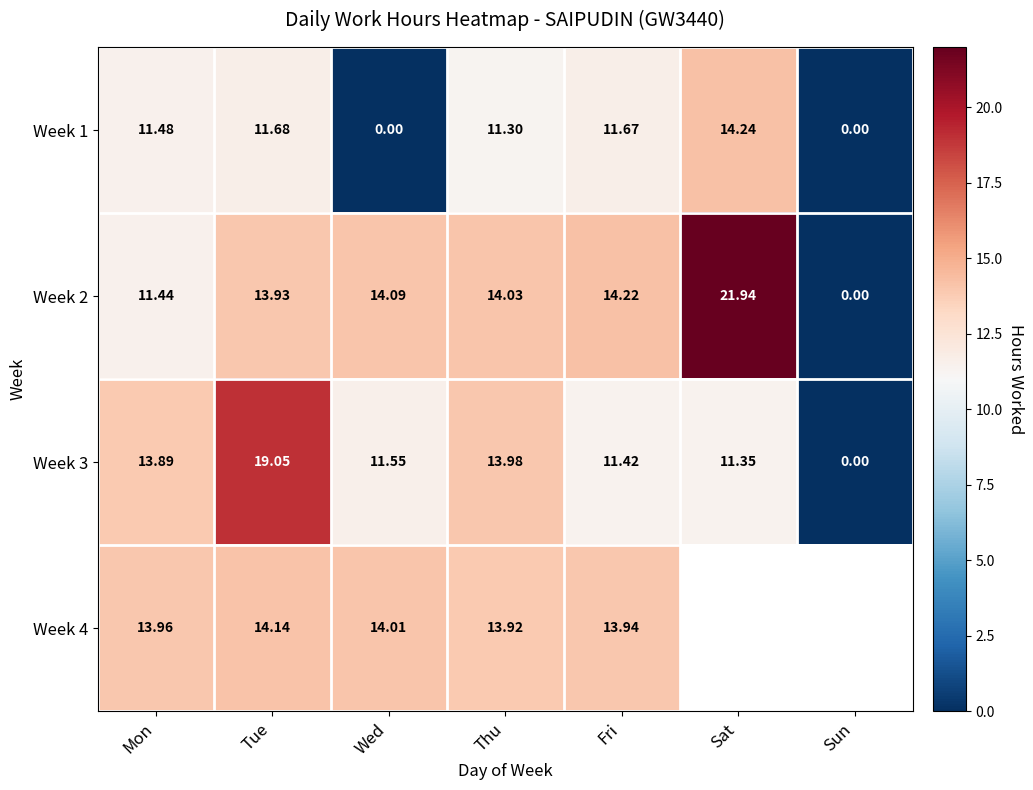

What is the spread (max minus min) of values at Thu?

2.7